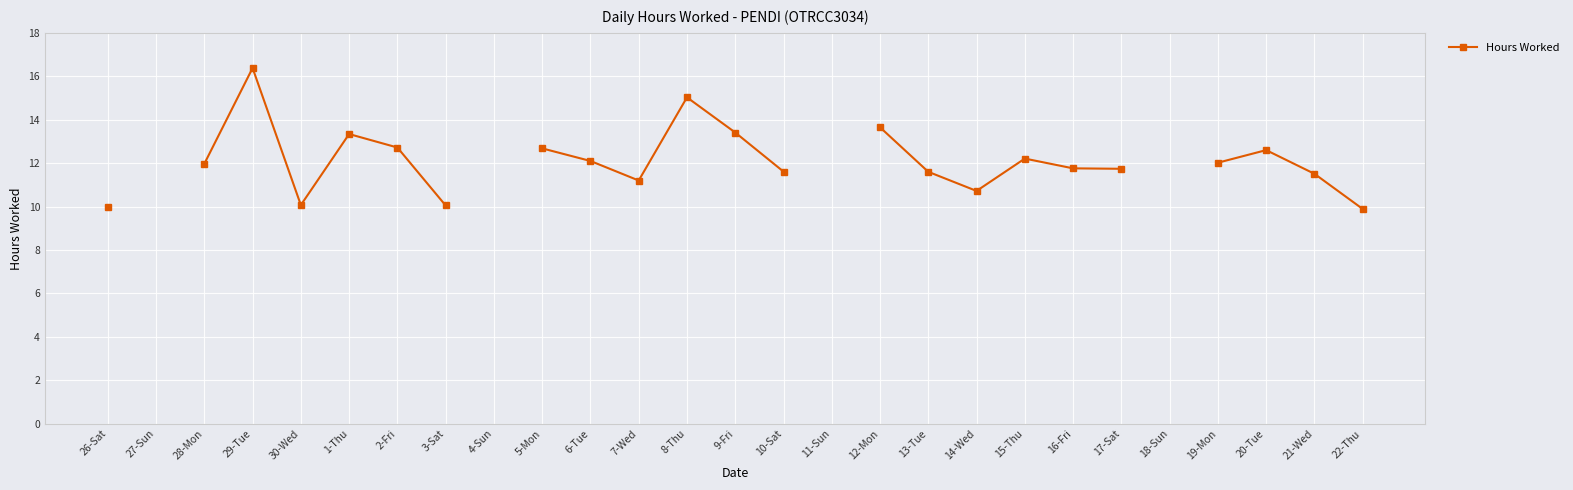

Which label corresponds to the smallest value in the chart?

22-Thu